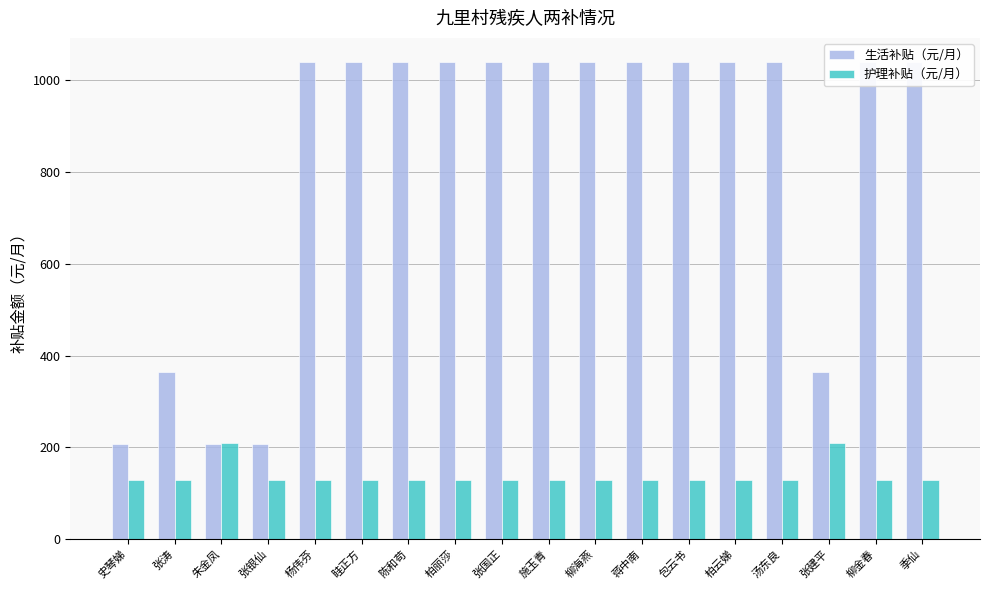

Reading left to right, what are all the values shown in this chart?

生活补贴（元/月）: 史琴娣=208	张涛=364	朱金凤=208	张银仙=208	杨伟芬=1040	眭正方=1040	陈和苟=1040	柏丽莎=1040	张国正=1040	施玉青=1040	柳海燕=1040	蒋中南=1040	包云书=1040	柏云娣=1040	汤东良=1040	张建平=364	柳金春=1040	季仙=1040
护理补贴（元/月）: 史琴娣=130	张涛=130	朱金凤=210	张银仙=130	杨伟芬=130	眭正方=130	陈和苟=130	柏丽莎=130	张国正=130	施玉青=130	柳海燕=130	蒋中南=130	包云书=130	柏云娣=130	汤东良=130	张建平=210	柳金春=130	季仙=130